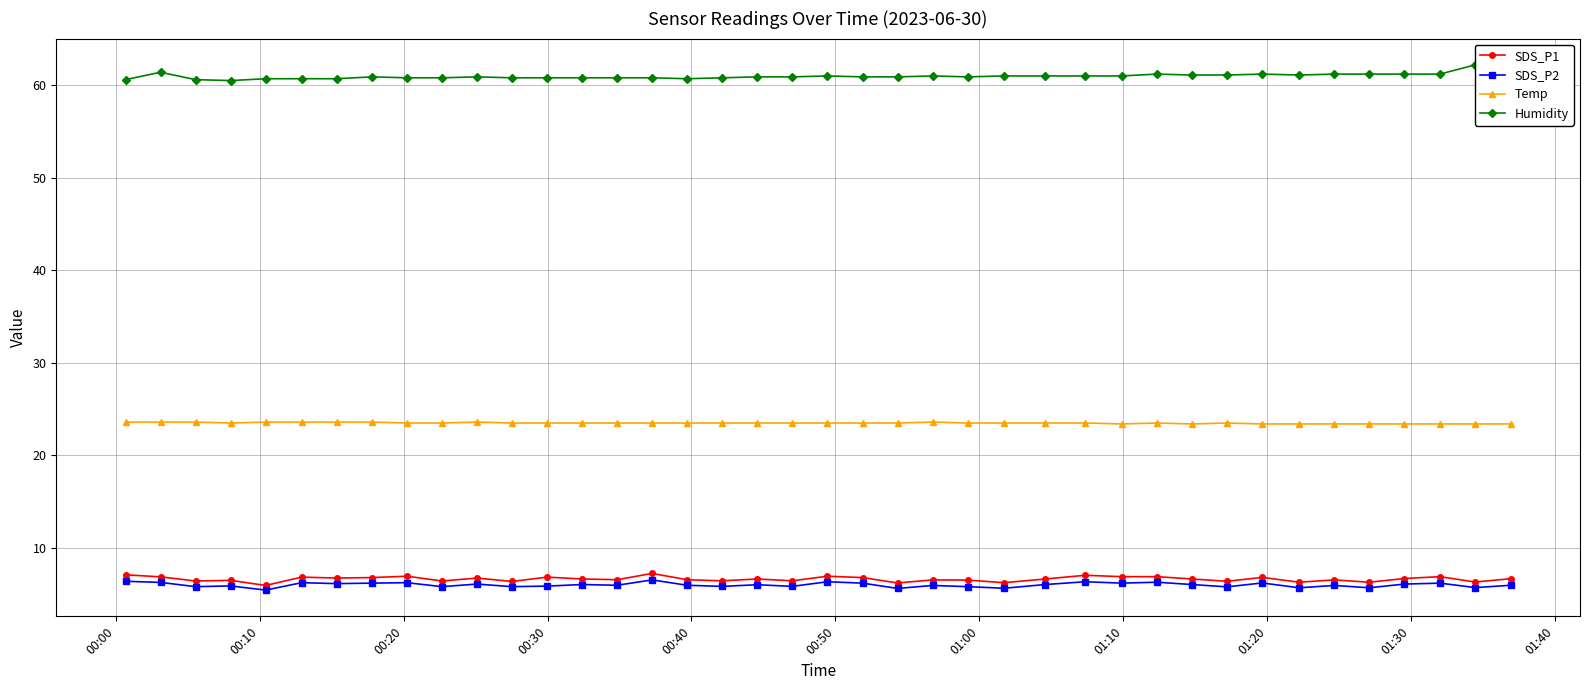

What is the minimum value for SDS_P1?

6.0